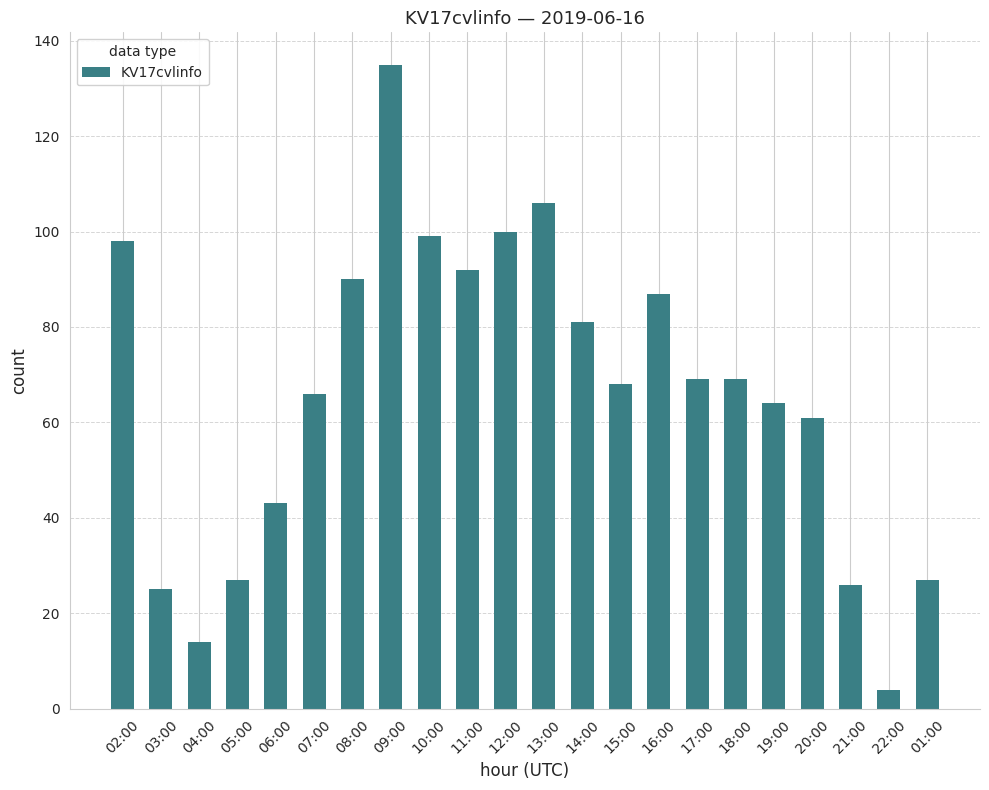

Is it true that the value at 22:00 is 4?

True